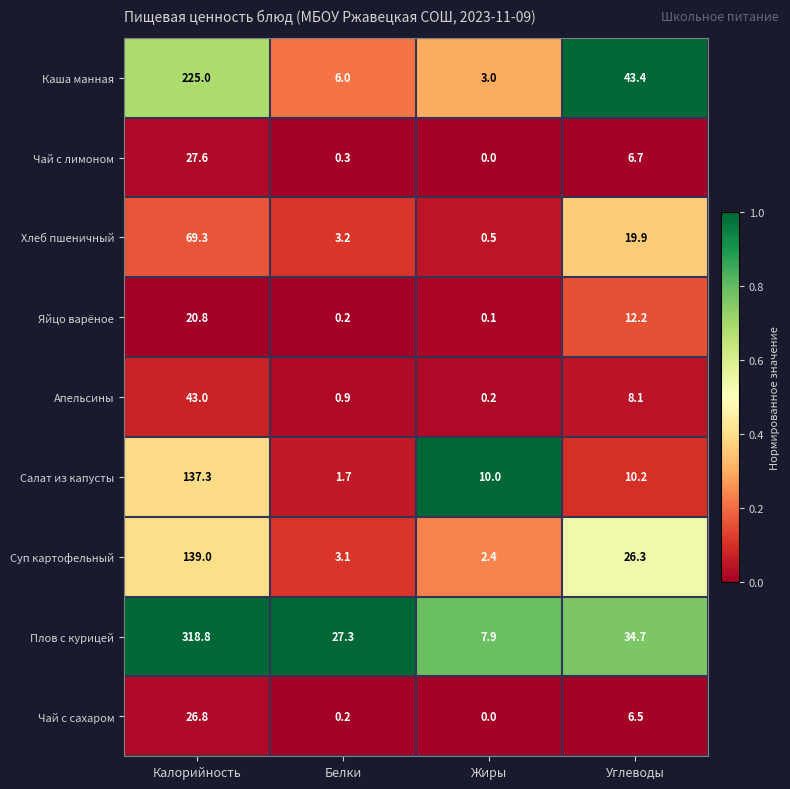

Between Жиры and Углеводы, which series saw the biggest shift?

Каша манная